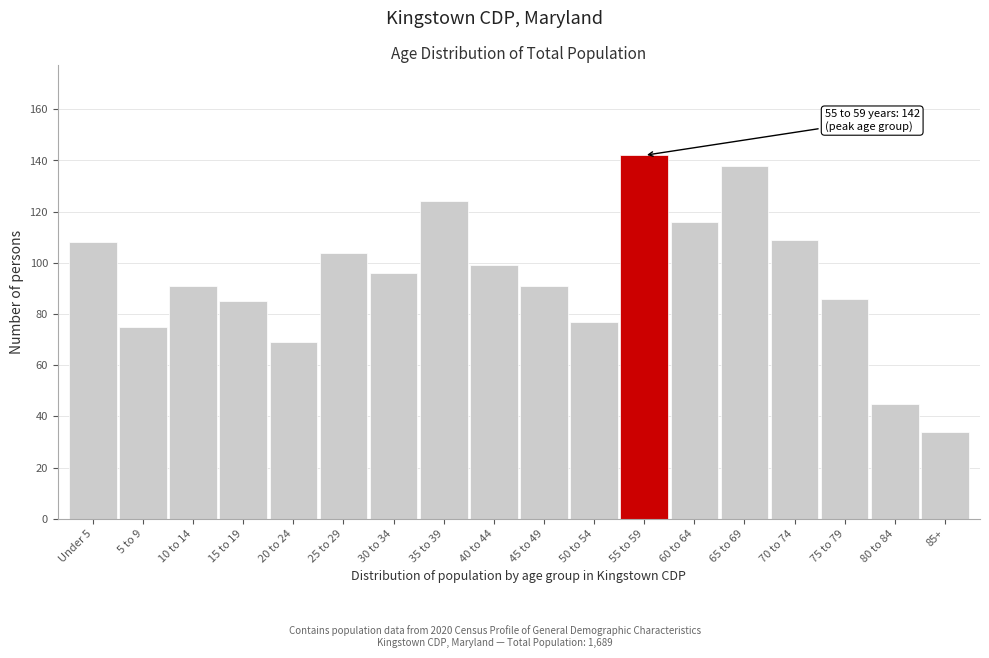

Reading left to right, extract all data points from this chart.

Under 5=108	5 to 9=75	10 to 14=91	15 to 19=85	20 to 24=69	25 to 29=104	30 to 34=96	35 to 39=124	40 to 44=99	45 to 49=91	50 to 54=77	55 to 59=142	60 to 64=116	65 to 69=138	70 to 74=109	75 to 79=86	80 to 84=45	85+=34